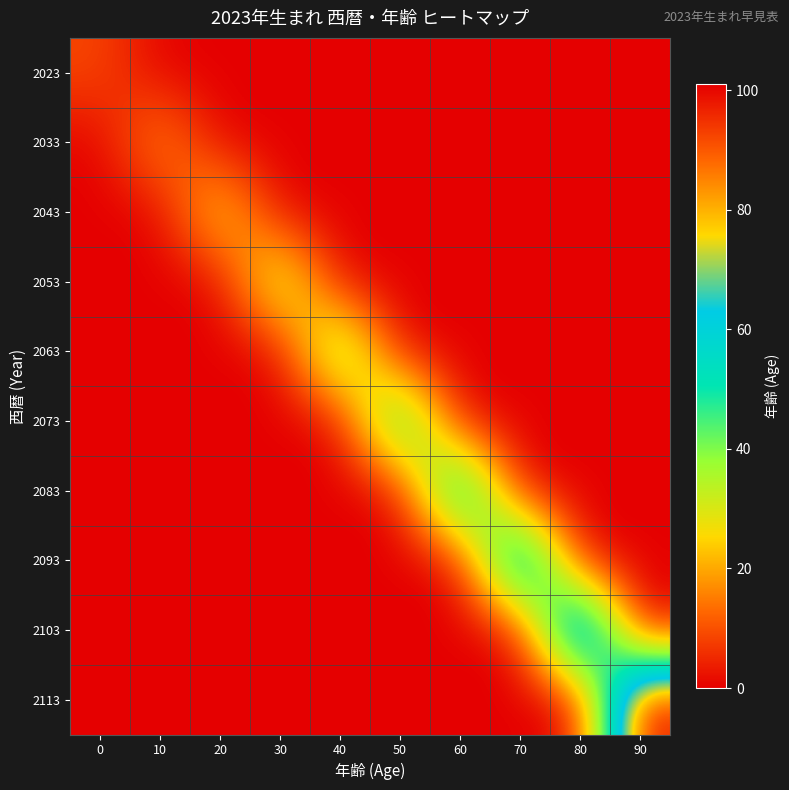

What is the spread (max minus min) of values at 60?

69